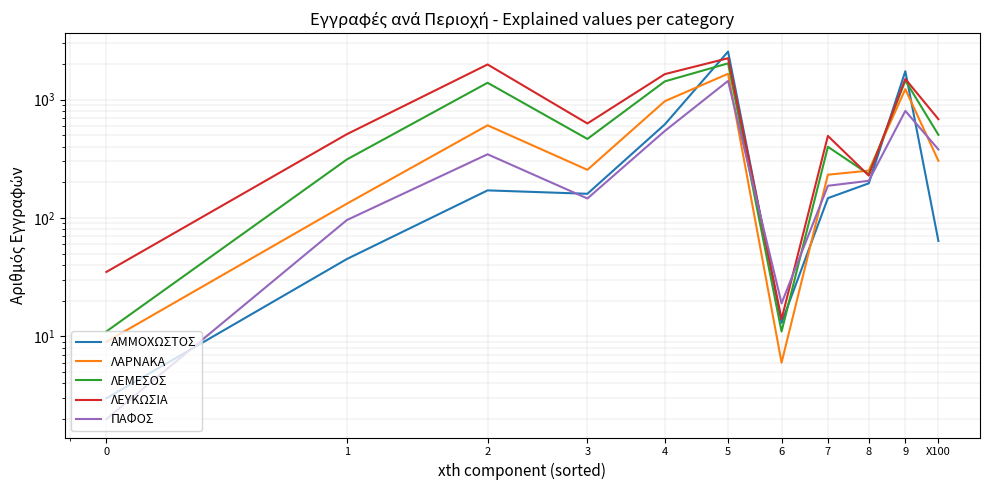

Reading left to right, what are all the values shown in this chart?

ΑΜΜΟΧΩΣΤΟΣ: 0=3	1=45	2=171	3=160	4=617	5=2544	6=13	7=147	8=196	9=1734	X100=64
ΛΑΡΝΑΚΑ: 0=9	1=132	2=606	3=255	4=969	5=1651	6=6	7=232	8=251	9=1225	X100=304
ΛΕΜΕΣΟΣ: 0=11	1=312	2=1386	3=465	4=1424	5=2022	6=11	7=399	8=234	9=1447	X100=504
ΛΕΥΚΩΣΙΑ: 0=35	1=510	2=1978	3=628	4=1640	5=2234	6=14	7=493	8=228	9=1493	X100=683
ΠΑΦΟΣ: 0=2	1=96	2=345	3=146	4=543	5=1438	6=19	7=187	8=206	9=802	X100=379